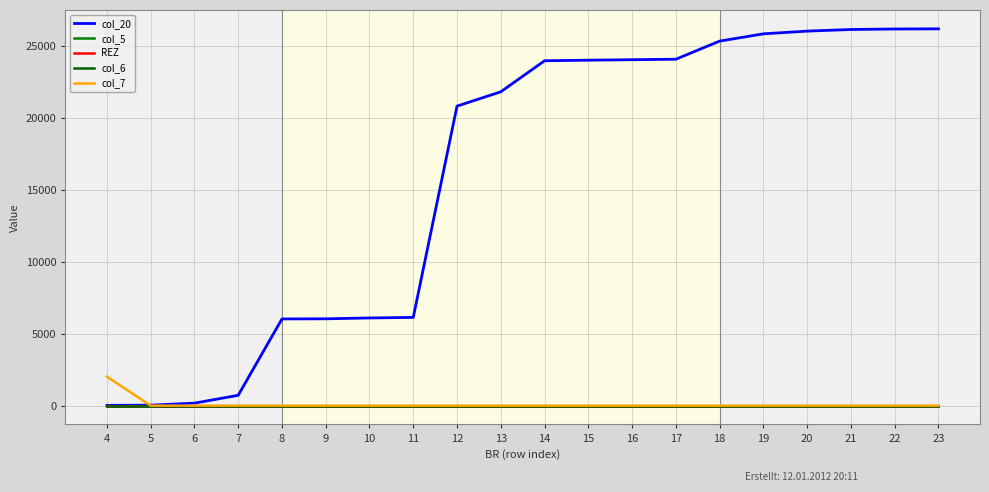

Which has a higher value, 14 or 8?

14